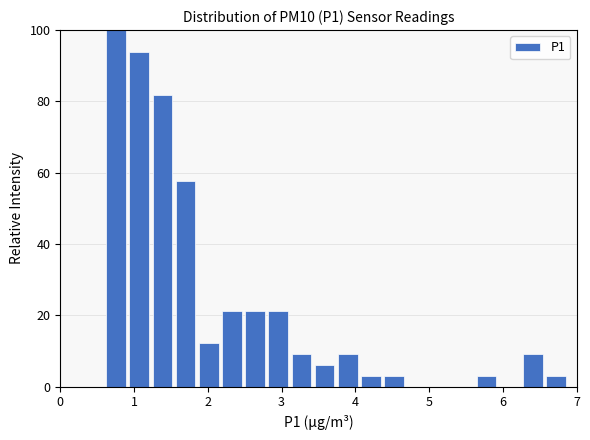

Around what value on the x-axis is the tallest bar? Give the approximate position of its centre, as read against the axis.

0.8